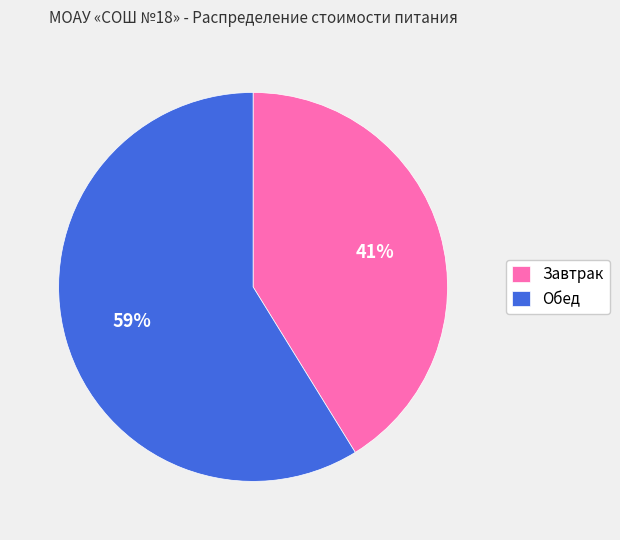

To the nearest percent, what percentage of the pie is Обед?

59%